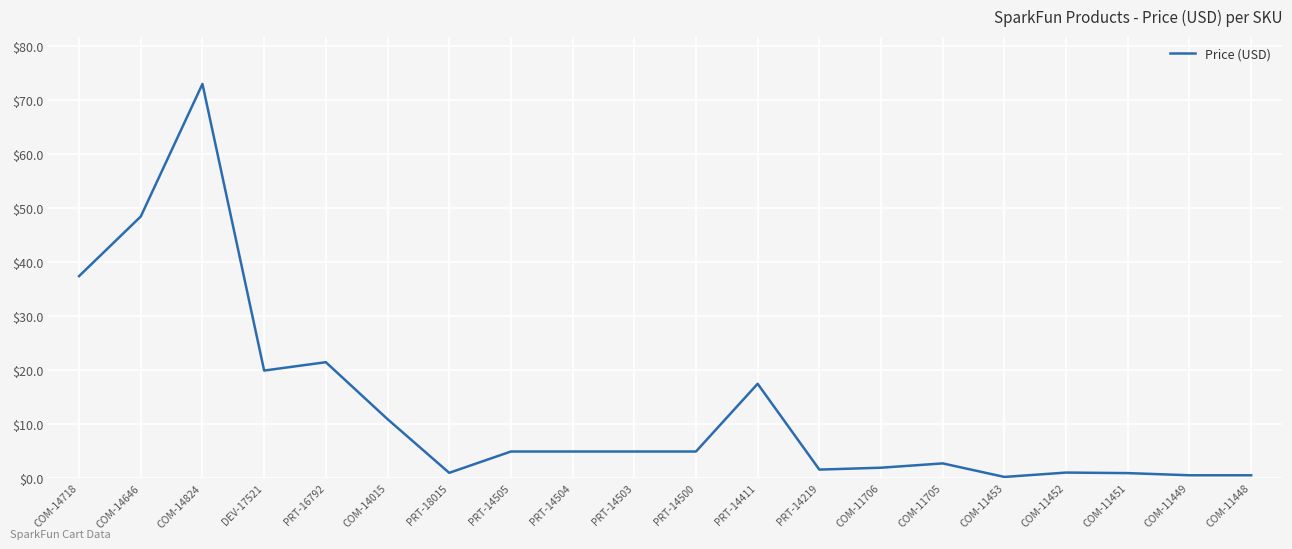

True or false: the data shows 0.2 at COM-11453.

True